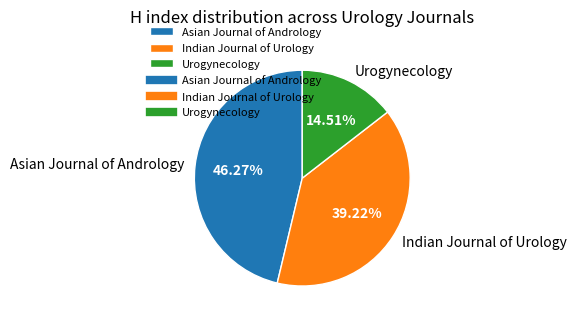

Count the number of slices in the pie.

3